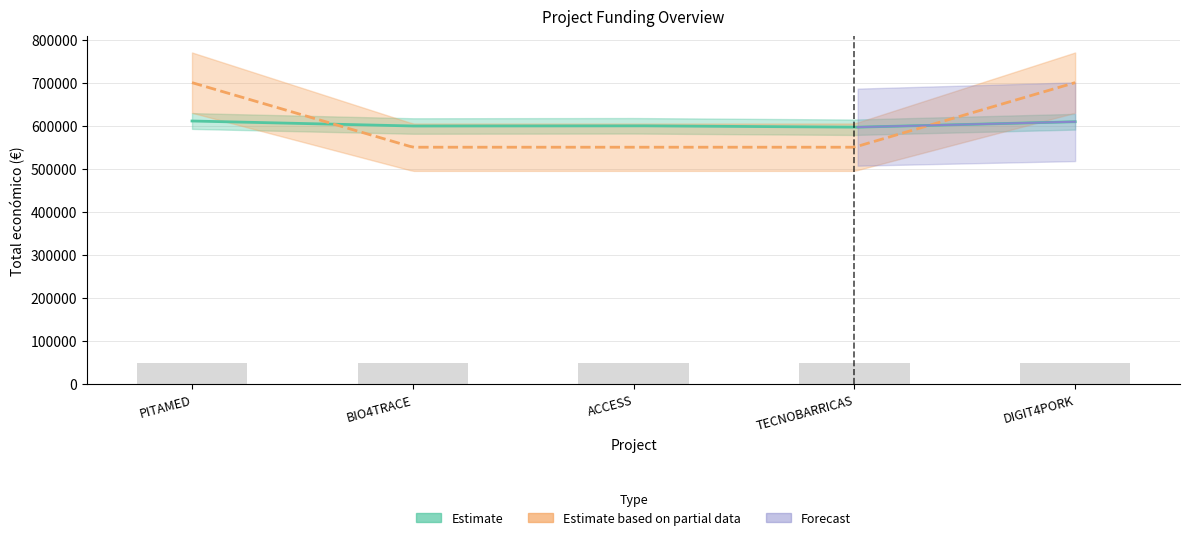

Is it true that the value at BIO4TRACE is 47941.0?

True